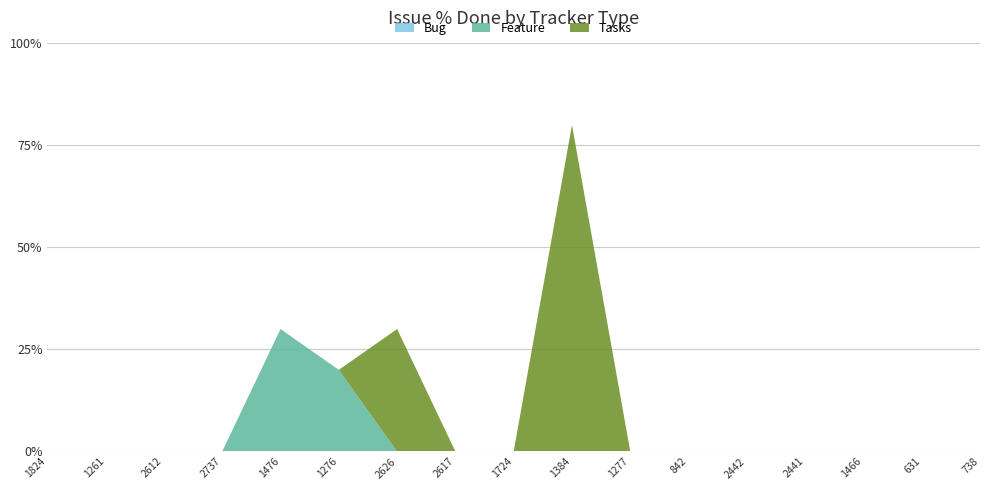

Reading left to right, extract all data points from this chart.

Bug: 0	0	0	0	0	0	0	0	0	0	0	0	0	0	0	0	0
Feature: 0	0	0	0	30	20	0	0	0	0	0	0	0	0	0	0	0
Tasks: 0	0	0	0	0	0	30	0	0	80	0	0	0	0	0	0	0